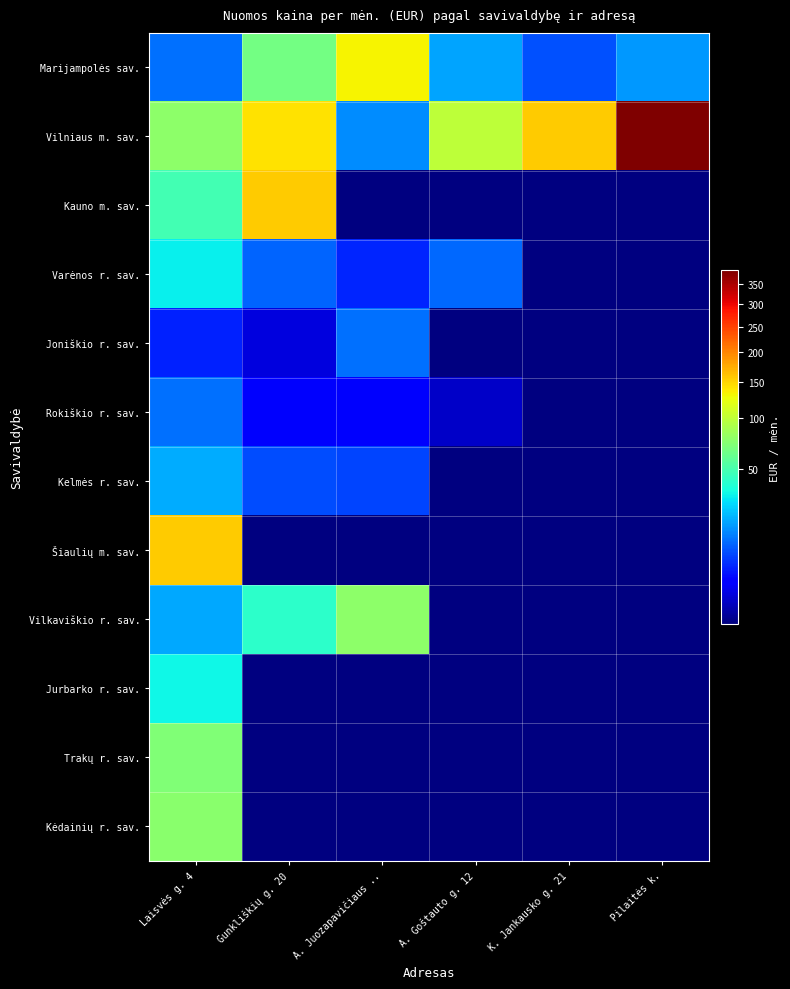

At which category is the sum across all series the highest?

Laisvės g. 4